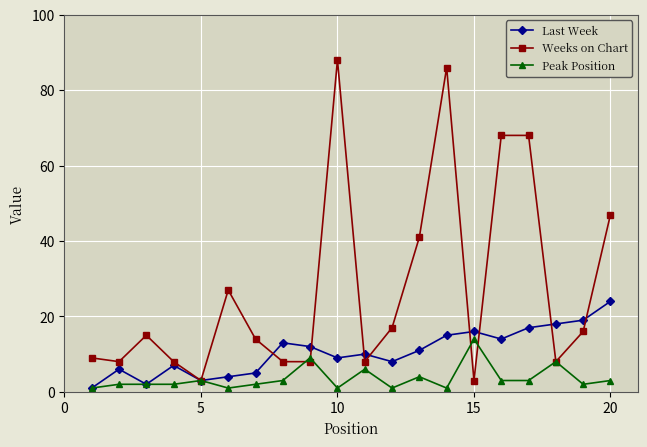

At how many categories does at least one series exceed 25?

7